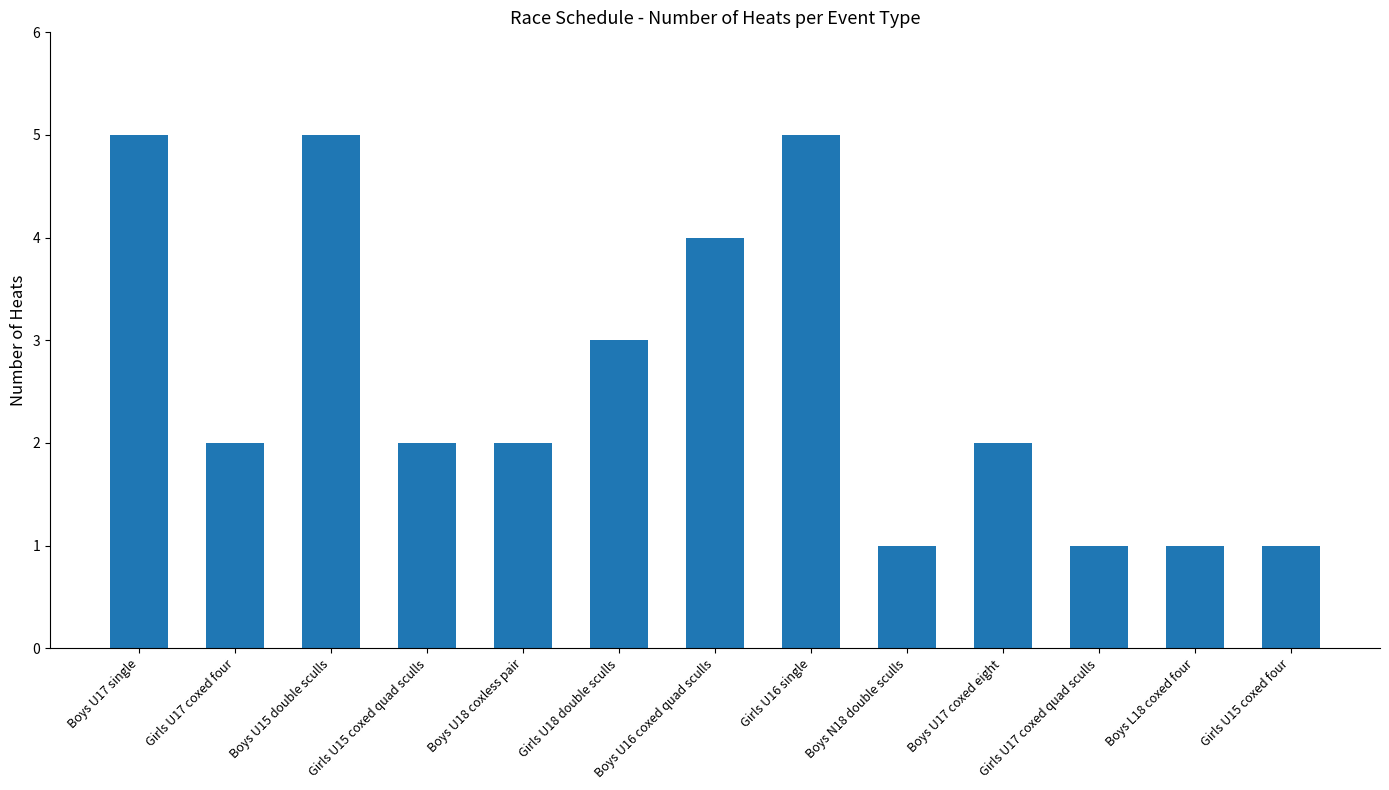

How many values are between 1 and 4?

10